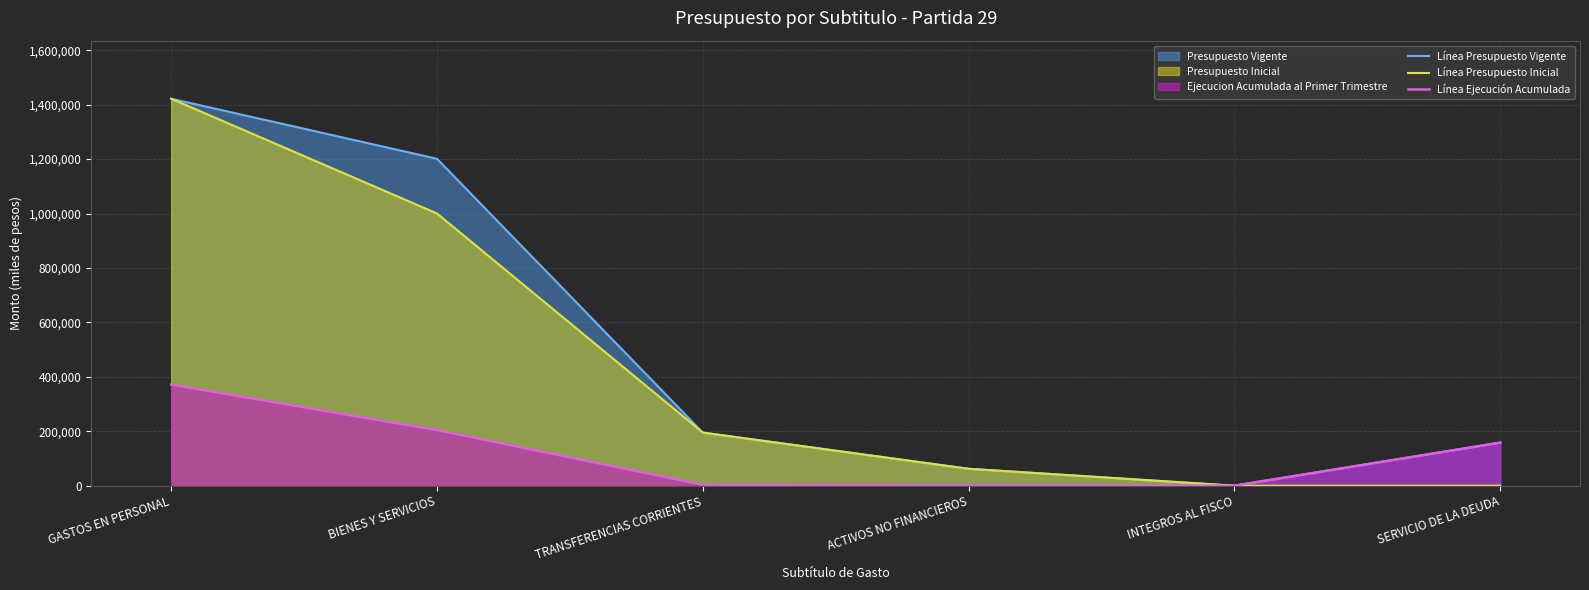

Reading left to right, what are all the values shown in this chart?

Línea Presupuesto Vigente: GASTOS EN PERSONAL=1421722	BIENES Y SERVICIOS=1201121	TRANSFERENCIAS CORRIENTES=195166	ACTIVOS NO FINANCIEROS=62122	INTEGROS AL FISCO=20	SERVICIO DE LA DEUDA=158273
Línea Presupuesto Inicial: GASTOS EN PERSONAL=1421722	BIENES Y SERVICIOS=1000121	TRANSFERENCIAS CORRIENTES=195166	ACTIVOS NO FINANCIEROS=62122	INTEGROS AL FISCO=20	SERVICIO DE LA DEUDA=10
Línea Ejecución Acumulada: GASTOS EN PERSONAL=371383	BIENES Y SERVICIOS=204285	TRANSFERENCIAS CORRIENTES=3654	ACTIVOS NO FINANCIEROS=1738	INTEGROS AL FISCO=0	SERVICIO DE LA DEUDA=158272